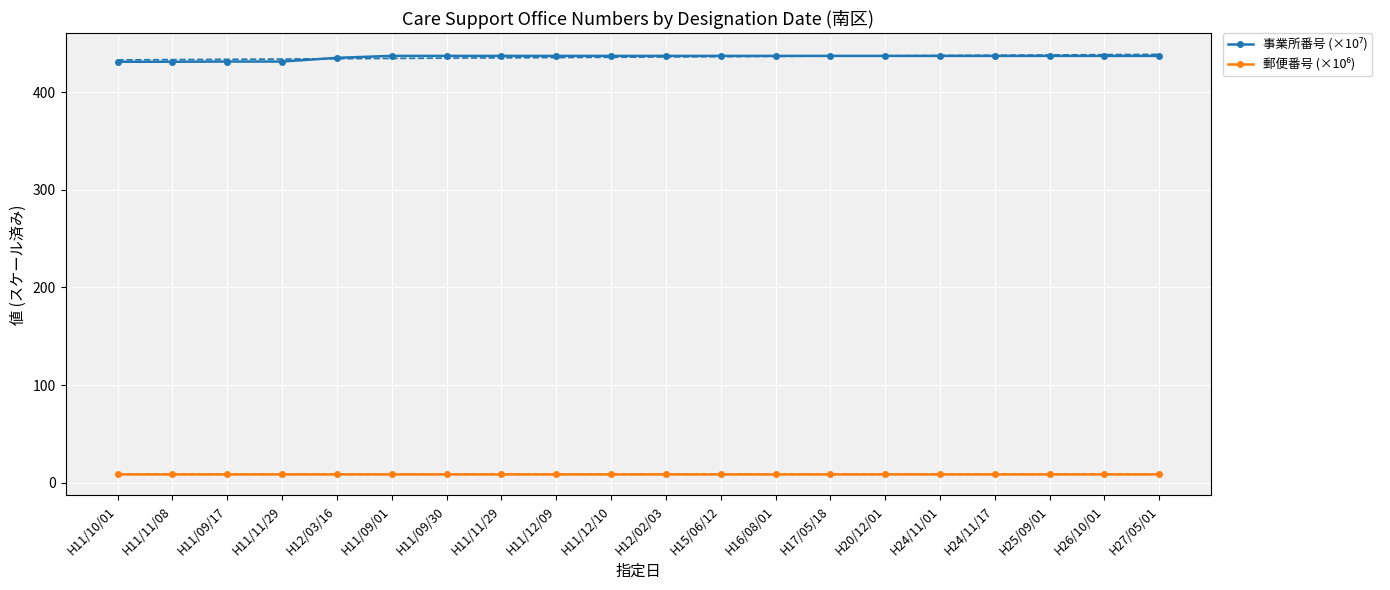

True or false: 事業所番号 (×10⁷) has a value of 437.0 at H24/11/17.

True